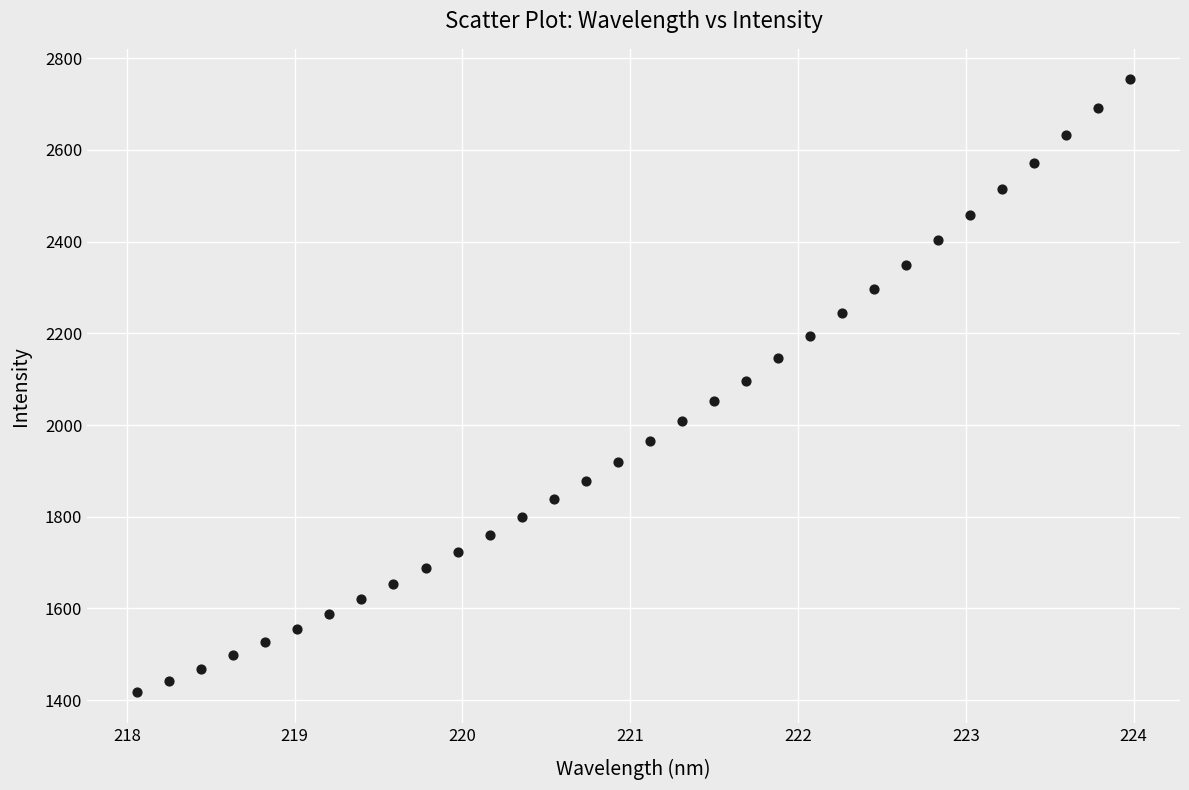

What is the range of X values (max minus min)?

5.9